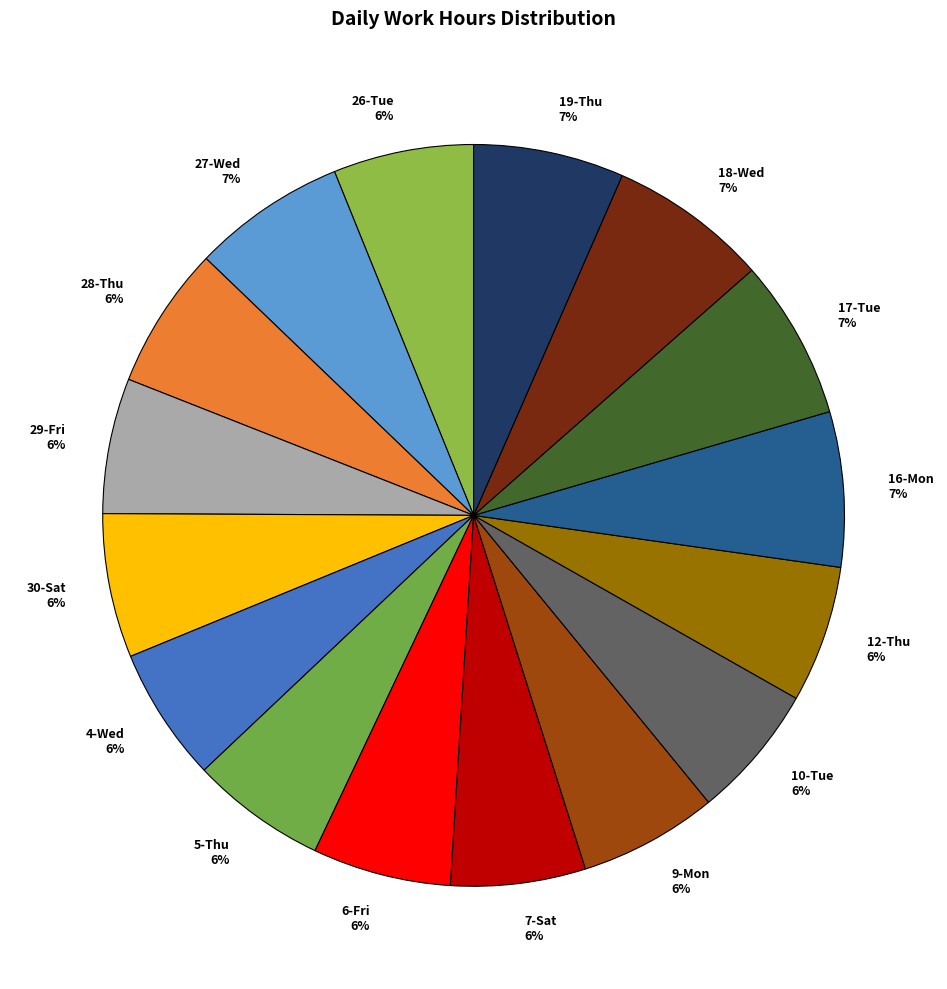

Is the sum of 27-Wed 7% and 19-Thu 7% greater than half?

No